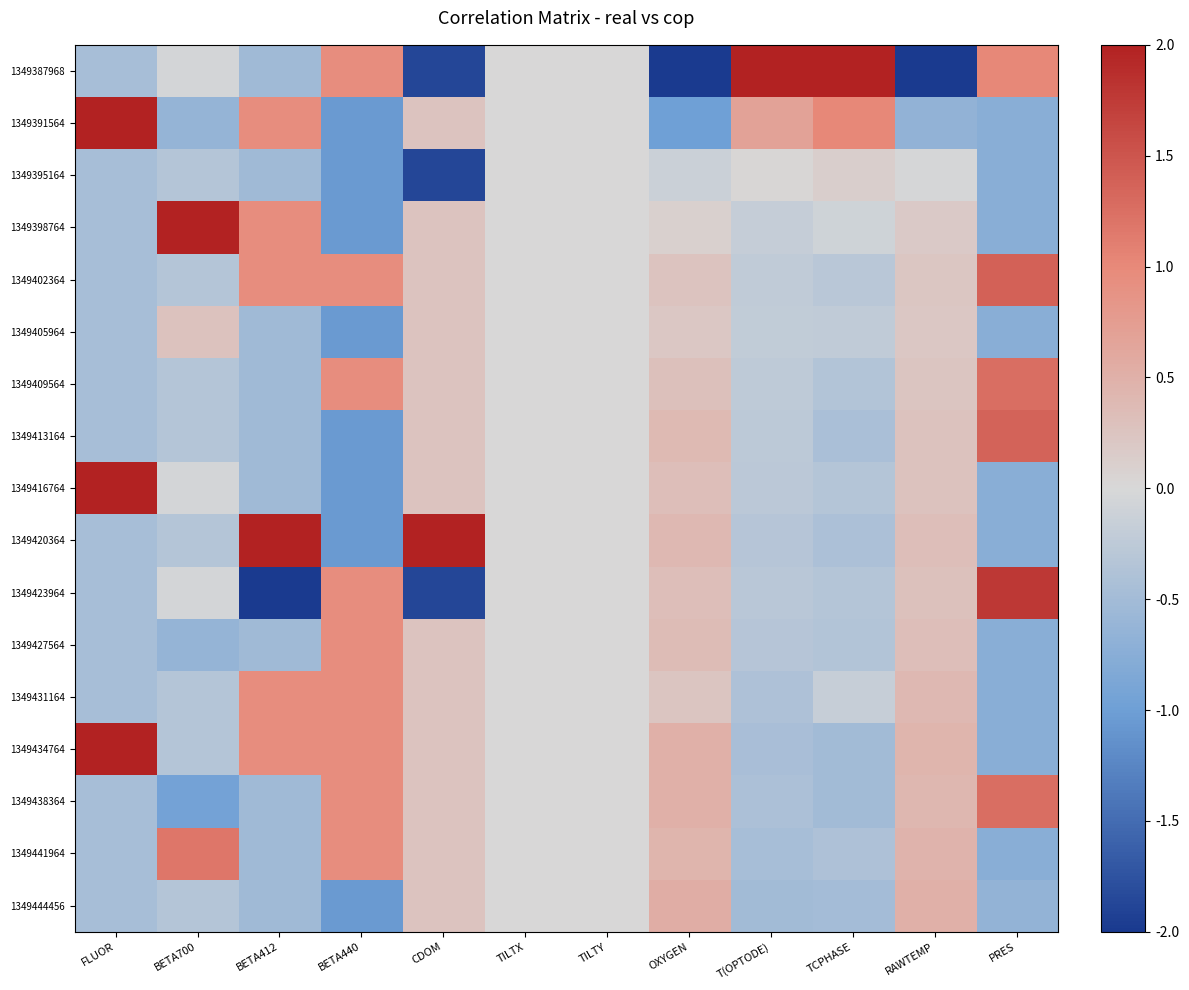

Reading left to right, extract all data points from this chart.

1349387968: FLUOR=-0.5	BETA700=-0.0	BETA412=-0.5	BETA440=0.9	CDOM=-1.9	TILTX=0.0	TILTY=0.0	OXYGEN=-2.0	T(OPTODE)=2.0	TCPHASE=2.0	RAWTEMP=-2.0	PRES=1.0
1349391564: FLUOR=2.0	BETA700=-0.6	BETA412=1.0	BETA440=-1.1	CDOM=0.3	TILTX=0.0	TILTY=0.0	OXYGEN=-1.0	T(OPTODE)=0.7	TCPHASE=1.0	RAWTEMP=-0.7	PRES=-0.7
1349395164: FLUOR=-0.5	BETA700=-0.3	BETA412=-0.5	BETA440=-1.1	CDOM=-1.9	TILTX=0.0	TILTY=0.0	OXYGEN=-0.1	T(OPTODE)=0.0	TCPHASE=0.1	RAWTEMP=-0.0	PRES=-0.7
1349398764: FLUOR=-0.5	BETA700=2.0	BETA412=1.0	BETA440=-1.1	CDOM=0.3	TILTX=0.0	TILTY=0.0	OXYGEN=0.1	T(OPTODE)=-0.2	TCPHASE=-0.1	RAWTEMP=0.2	PRES=-0.7
1349402364: FLUOR=-0.5	BETA700=-0.3	BETA412=1.0	BETA440=0.9	CDOM=0.3	TILTX=0.0	TILTY=0.0	OXYGEN=0.3	T(OPTODE)=-0.2	TCPHASE=-0.3	RAWTEMP=0.2	PRES=1.4
1349405964: FLUOR=-0.5	BETA700=0.3	BETA412=-0.5	BETA440=-1.1	CDOM=0.3	TILTX=0.0	TILTY=0.0	OXYGEN=0.2	T(OPTODE)=-0.2	TCPHASE=-0.2	RAWTEMP=0.2	PRES=-0.7
1349409564: FLUOR=-0.5	BETA700=-0.3	BETA412=-0.5	BETA440=0.9	CDOM=0.3	TILTX=0.0	TILTY=0.0	OXYGEN=0.3	T(OPTODE)=-0.2	TCPHASE=-0.3	RAWTEMP=0.2	PRES=1.3
1349413164: FLUOR=-0.5	BETA700=-0.3	BETA412=-0.5	BETA440=-1.1	CDOM=0.3	TILTX=0.0	TILTY=0.0	OXYGEN=0.4	T(OPTODE)=-0.3	TCPHASE=-0.4	RAWTEMP=0.3	PRES=1.4
1349416764: FLUOR=2.0	BETA700=-0.0	BETA412=-0.5	BETA440=-1.1	CDOM=0.3	TILTX=0.0	TILTY=0.0	OXYGEN=0.3	T(OPTODE)=-0.3	TCPHASE=-0.3	RAWTEMP=0.3	PRES=-0.7
1349420364: FLUOR=-0.5	BETA700=-0.3	BETA412=2.0	BETA440=-1.1	CDOM=2.0	TILTX=0.0	TILTY=0.0	OXYGEN=0.4	T(OPTODE)=-0.3	TCPHASE=-0.4	RAWTEMP=0.3	PRES=-0.7
1349423964: FLUOR=-0.5	BETA700=-0.0	BETA412=-2.0	BETA440=0.9	CDOM=-1.9	TILTX=0.0	TILTY=0.0	OXYGEN=0.3	T(OPTODE)=-0.3	TCPHASE=-0.3	RAWTEMP=0.3	PRES=1.8
1349427564: FLUOR=-0.5	BETA700=-0.6	BETA412=-0.5	BETA440=0.9	CDOM=0.3	TILTX=0.0	TILTY=0.0	OXYGEN=0.3	T(OPTODE)=-0.3	TCPHASE=-0.3	RAWTEMP=0.3	PRES=-0.7
1349431164: FLUOR=-0.5	BETA700=-0.3	BETA412=1.0	BETA440=0.9	CDOM=0.3	TILTX=0.0	TILTY=0.0	OXYGEN=0.2	T(OPTODE)=-0.4	TCPHASE=-0.2	RAWTEMP=0.4	PRES=-0.7
1349434764: FLUOR=2.0	BETA700=-0.3	BETA412=1.0	BETA440=0.9	CDOM=0.3	TILTX=0.0	TILTY=0.0	OXYGEN=0.5	T(OPTODE)=-0.4	TCPHASE=-0.5	RAWTEMP=0.4	PRES=-0.7
1349438364: FLUOR=-0.5	BETA700=-0.9	BETA412=-0.5	BETA440=0.9	CDOM=0.3	TILTX=0.0	TILTY=0.0	OXYGEN=0.5	T(OPTODE)=-0.4	TCPHASE=-0.5	RAWTEMP=0.4	PRES=1.3
1349441964: FLUOR=-0.5	BETA700=1.2	BETA412=-0.5	BETA440=0.9	CDOM=0.3	TILTX=0.0	TILTY=0.0	OXYGEN=0.4	T(OPTODE)=-0.5	TCPHASE=-0.4	RAWTEMP=0.5	PRES=-0.7
1349444456: FLUOR=-0.5	BETA700=-0.3	BETA412=-0.5	BETA440=-1.1	CDOM=0.3	TILTX=0.0	TILTY=0.0	OXYGEN=0.5	T(OPTODE)=-0.5	TCPHASE=-0.5	RAWTEMP=0.5	PRES=-0.7